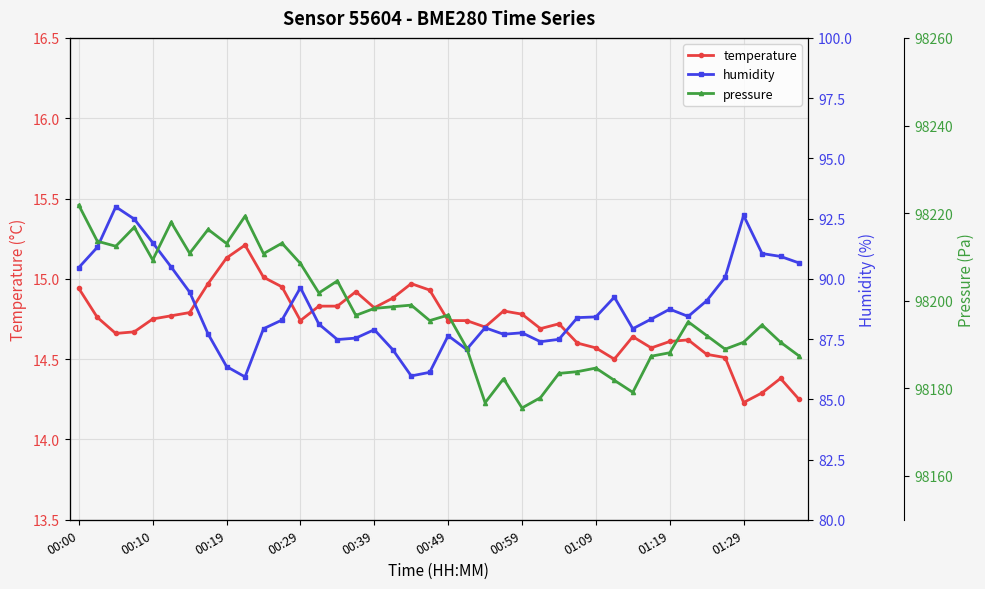

Between 21 and 11, which is larger?

11